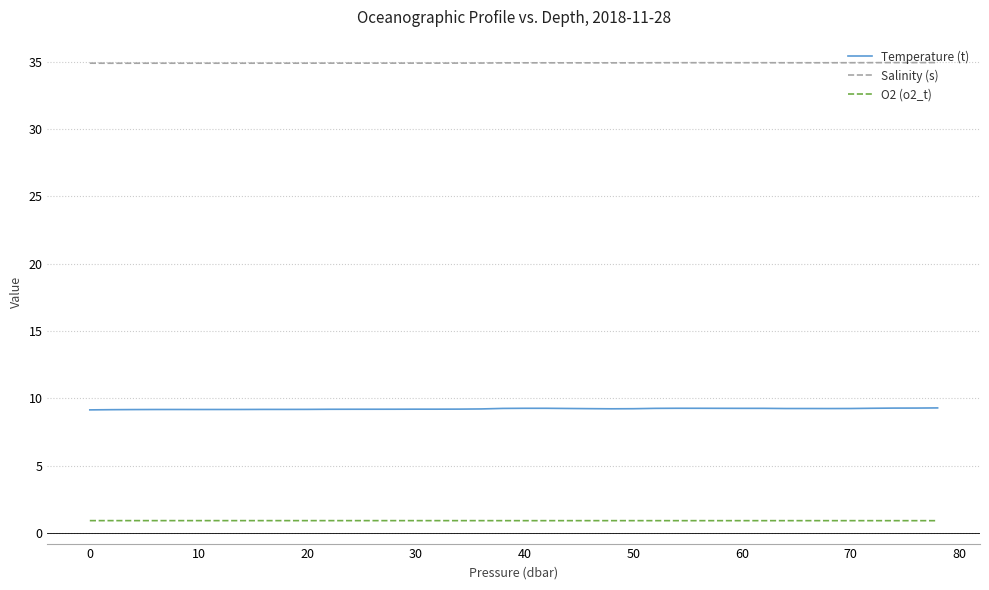

True or false: Salinity (s) and O2 (o2_t) cross at least once.

False